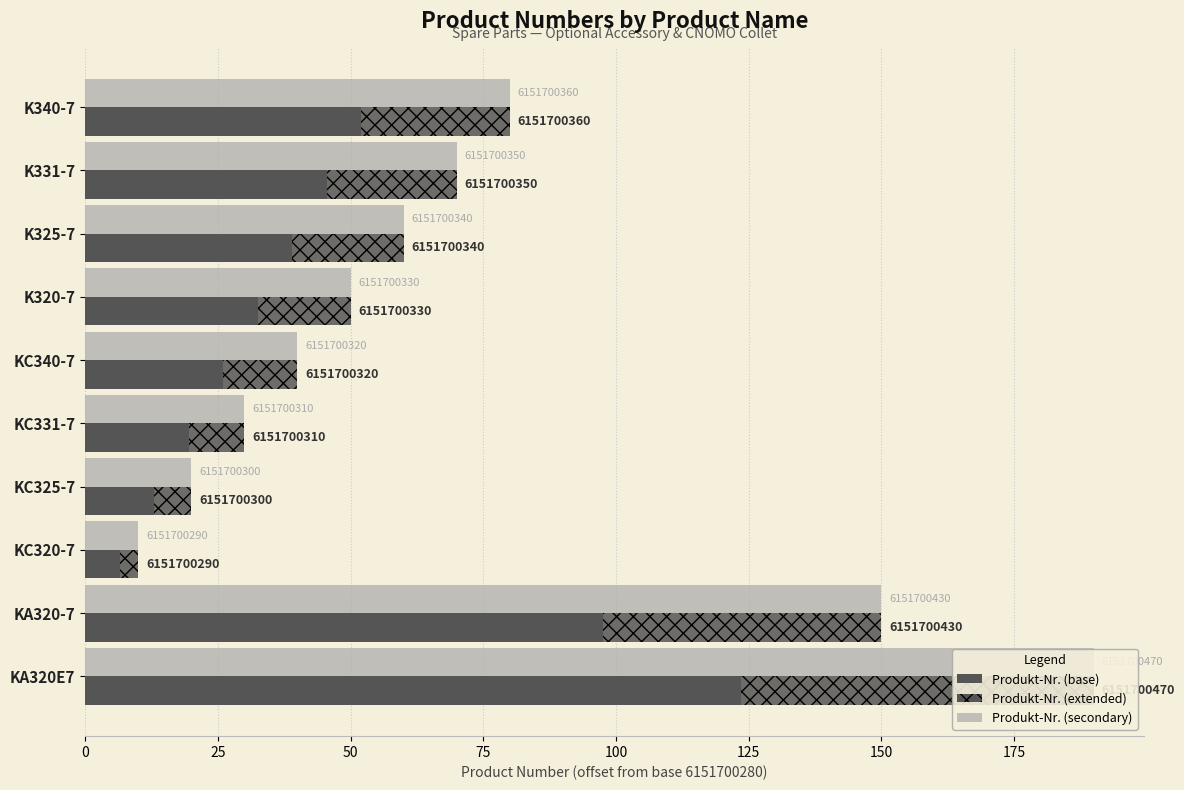

How many bars are there in total?

30